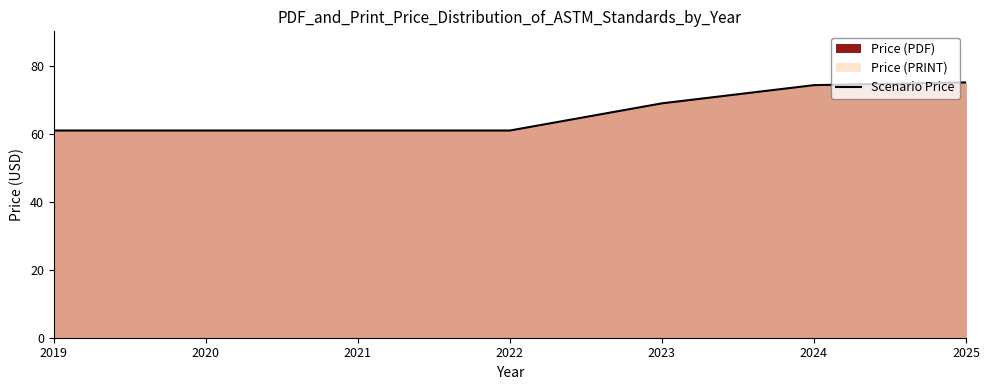

Which category has the highest value across all series?

2025